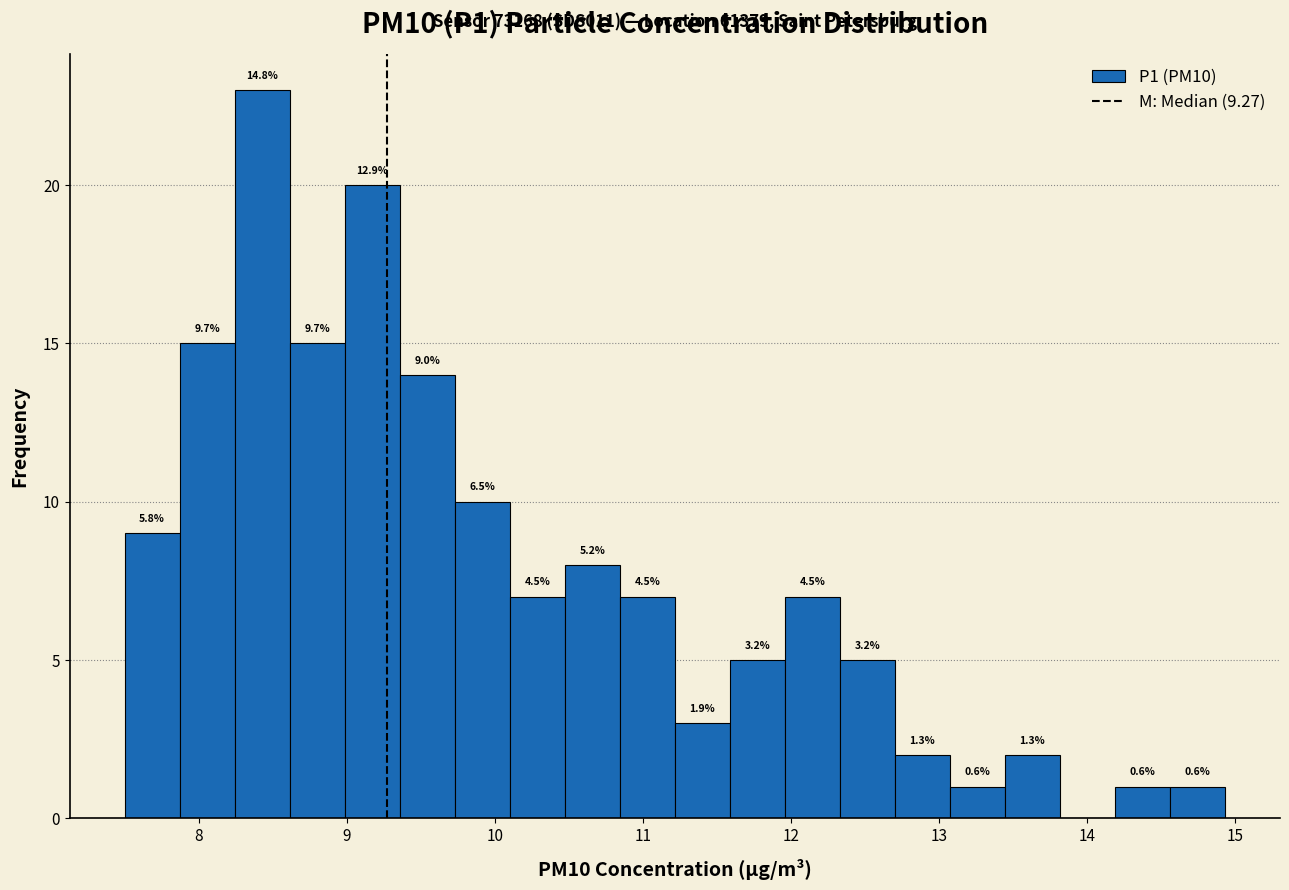

Read against the x-axis, roughly where is the centre of the tallest bar?

8.4